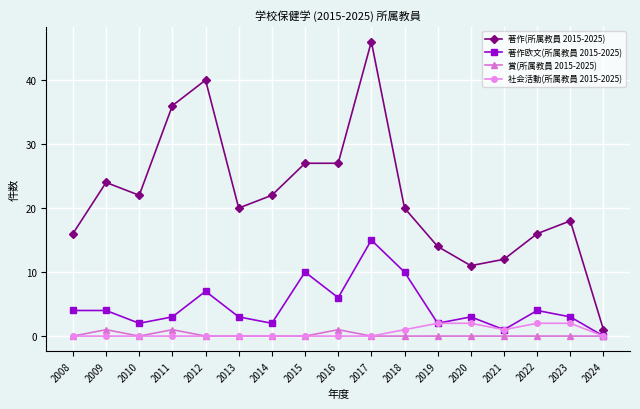

Reading left to right, transcribe all the data shown in this chart.

著作(所属教員 2015-2025): 2008=16	2009=24	2010=22	2011=36	2012=40	2013=20	2014=22	2015=27	2016=27	2017=46	2018=20	2019=14	2020=11	2021=12	2022=16	2023=18	2024=1
著作欧文(所属教員 2015-2025): 2008=4	2009=4	2010=2	2011=3	2012=7	2013=3	2014=2	2015=10	2016=6	2017=15	2018=10	2019=2	2020=3	2021=1	2022=4	2023=3	2024=0
賞(所属教員 2015-2025): 2008=0	2009=1	2010=0	2011=1	2012=0	2013=0	2014=0	2015=0	2016=1	2017=0	2018=0	2019=0	2020=0	2021=0	2022=0	2023=0	2024=0
社会活動(所属教員 2015-2025): 2008=0	2009=0	2010=0	2011=0	2012=0	2013=0	2014=0	2015=0	2016=0	2017=0	2018=1	2019=2	2020=2	2021=1	2022=2	2023=2	2024=0